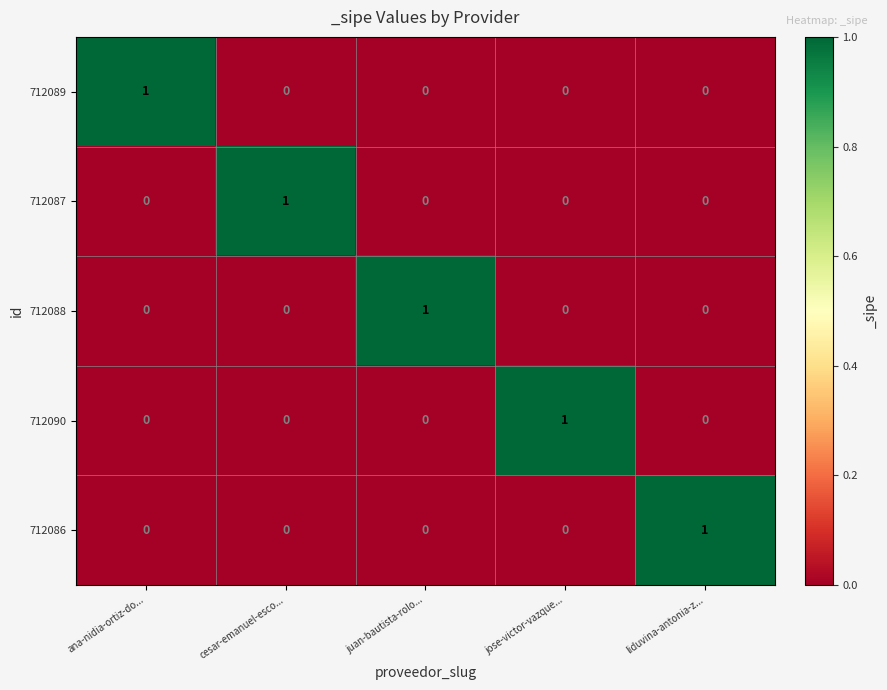

At how many categories does at least one series exceed 0?

5